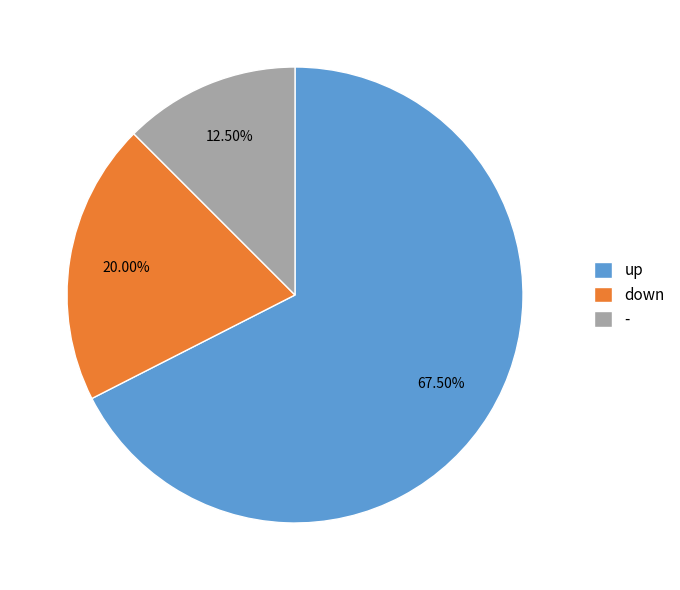

Is up the majority of the pie?

Yes